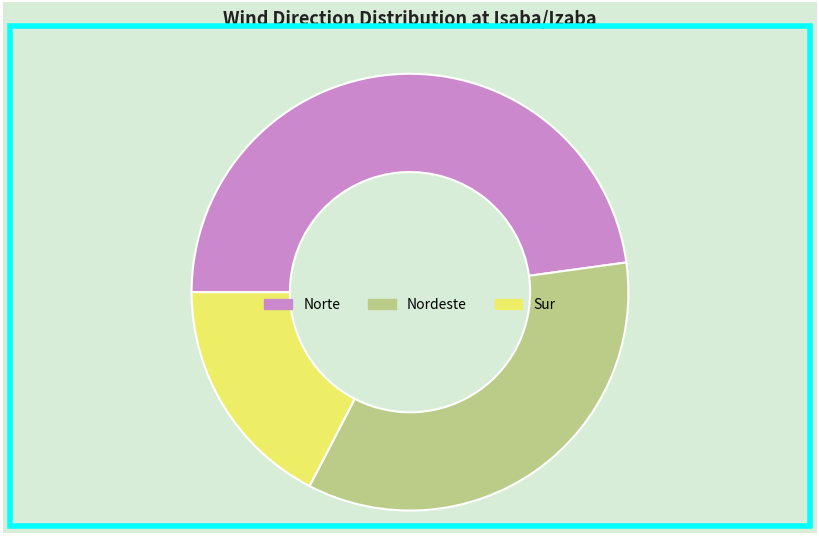

Combined, do Norte and Sur account for over 50%?

Yes